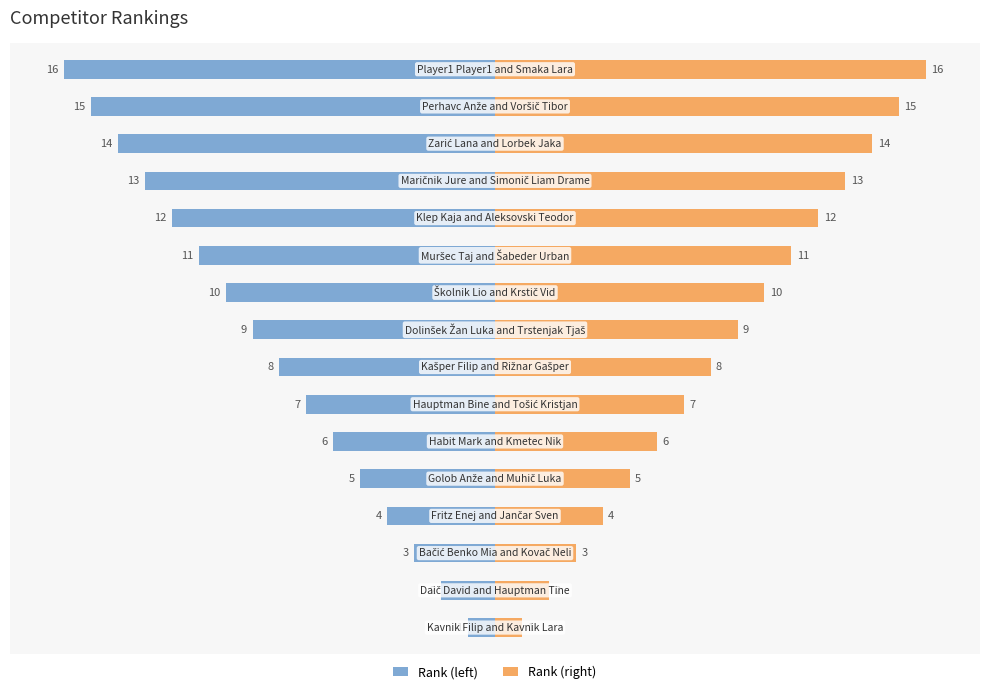

What is the sum of all Rank (right) values?

136